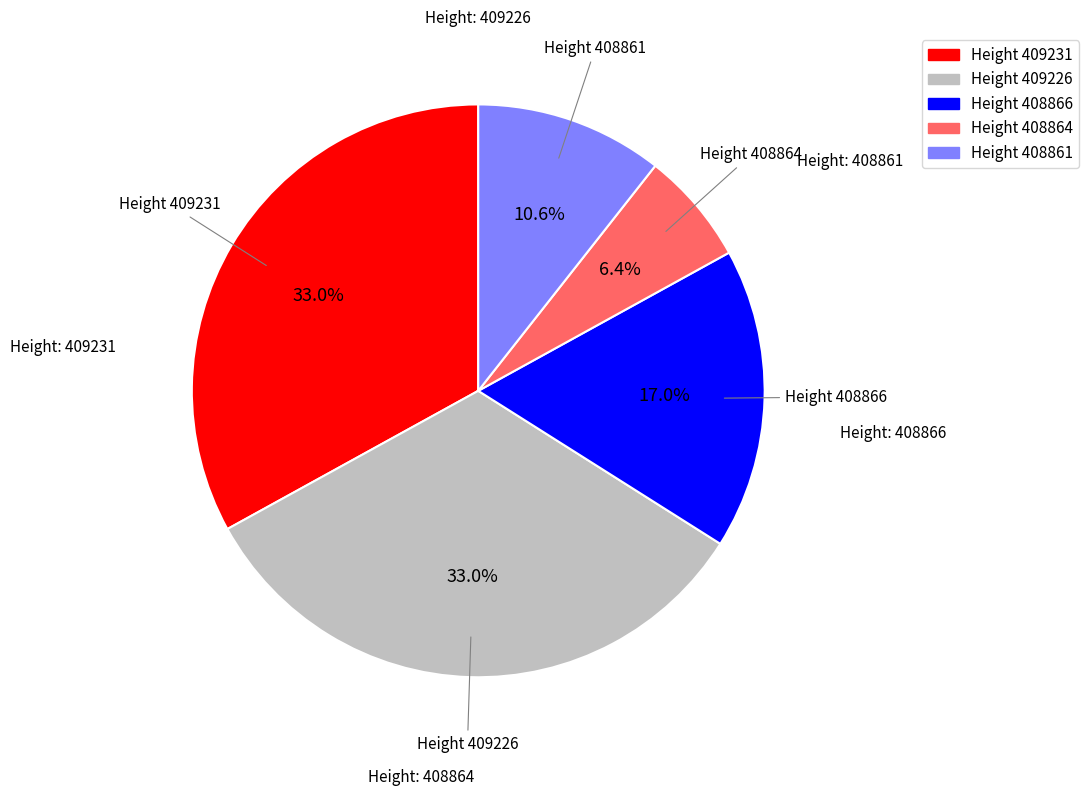

Which slice is the smallest?

Height 408864